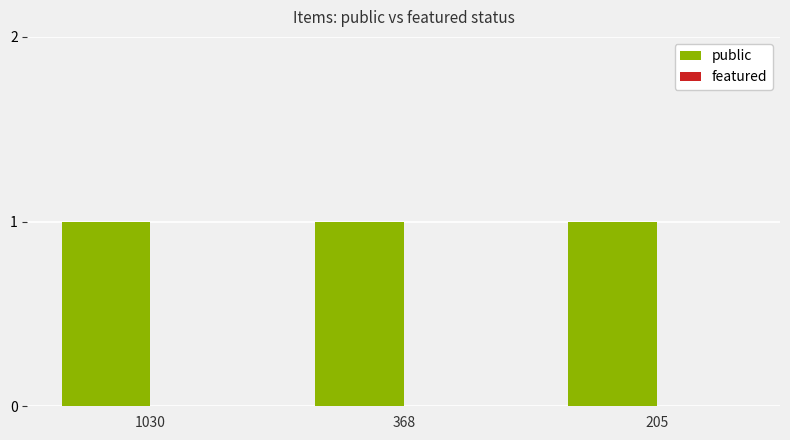

What are all the series names shown in the legend?

public, featured